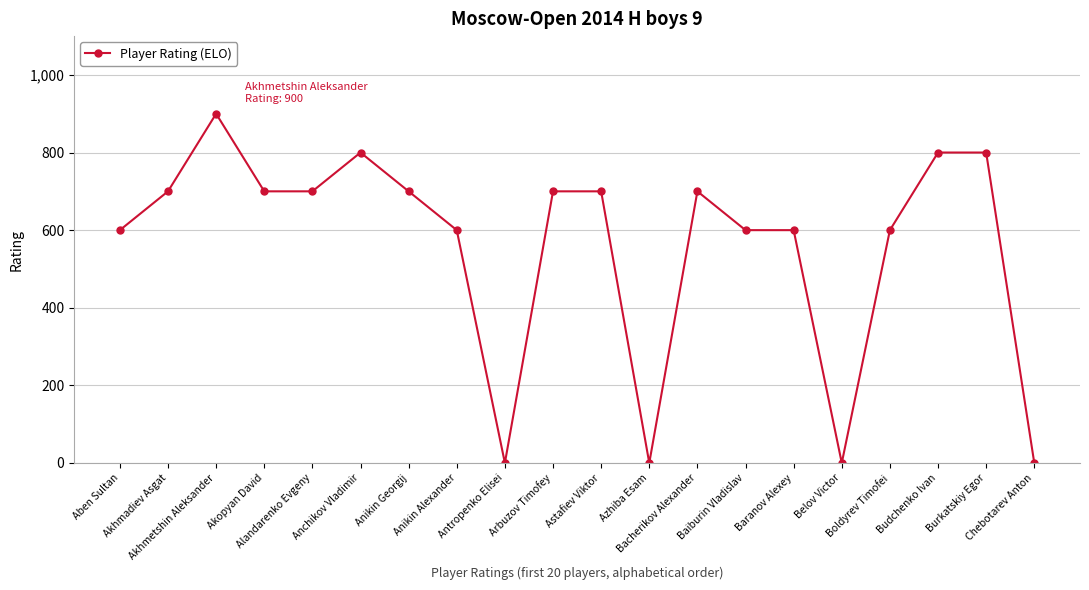

True or false: there are more than 1 points higher than both neighbors.

True